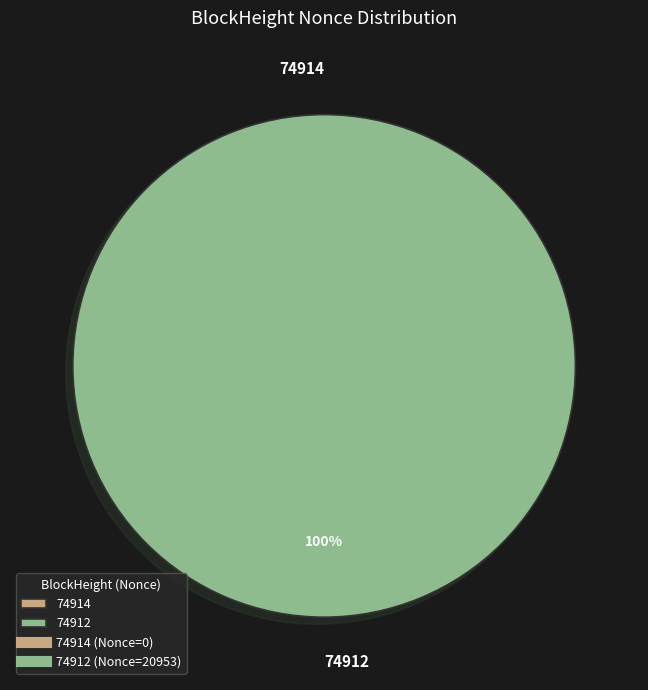

Count the number of slices in the pie.

2